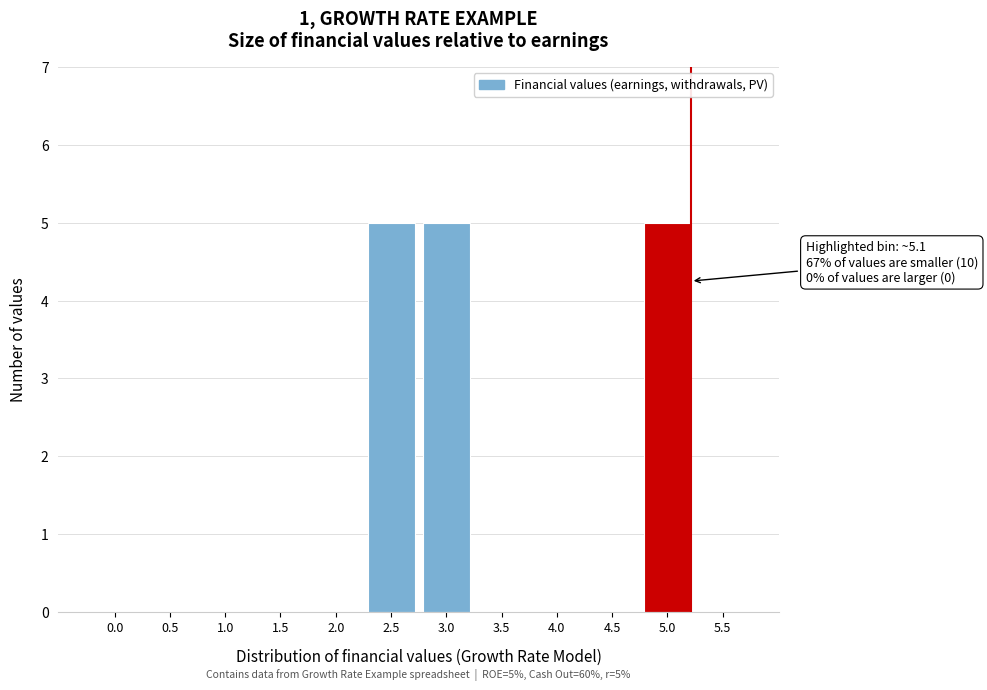

Reading left to right, list all the values displayed in this chart.

0.0=0	0.5=0	1.0=0	1.5=0	2.0=0	2.5=5	3.0=5	3.5=0	4.0=0	4.5=0	5.0=5	5.5=0